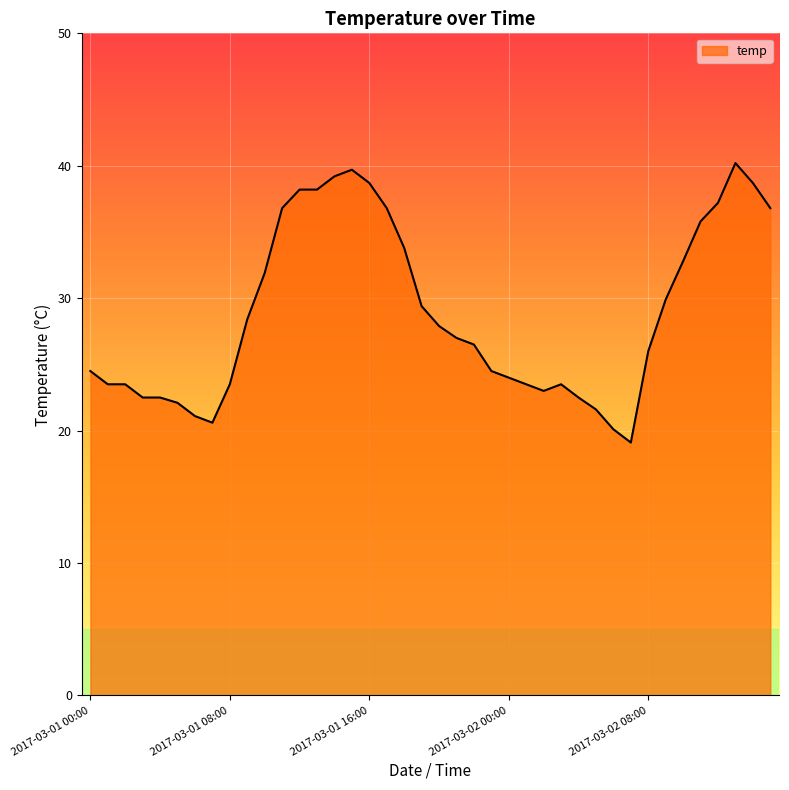

What is the greatest value displayed?

40.2